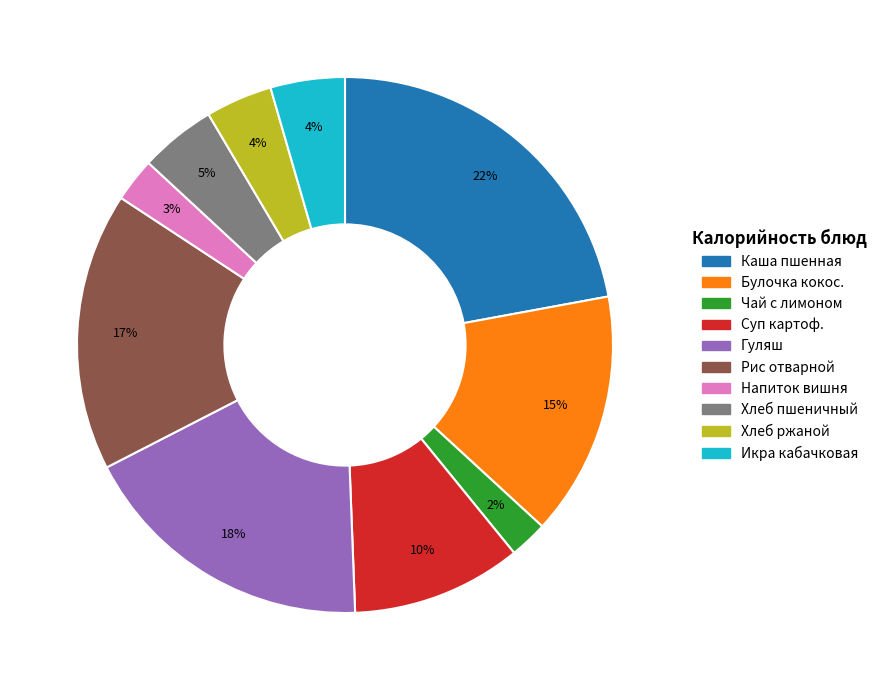

Is there any slice that represents more than half of the pie?

No